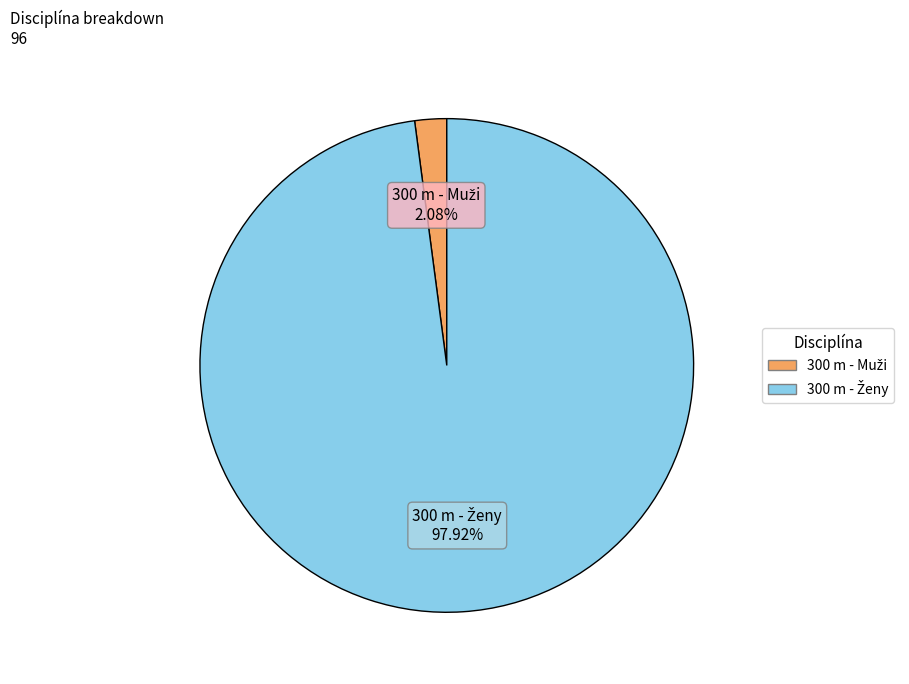

Does any single category account for the majority?

Yes